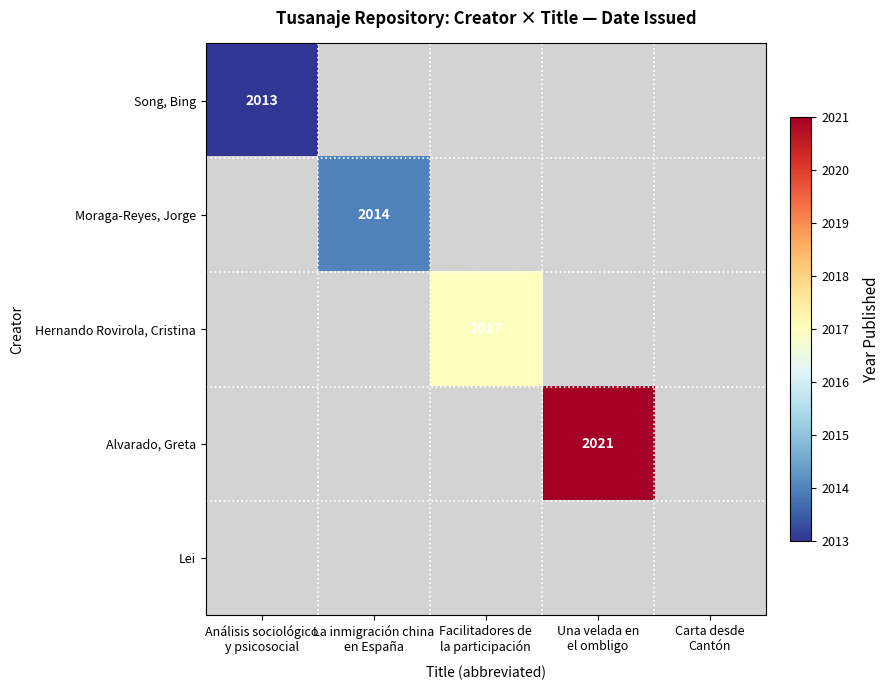

The value of Moraga-Reyes, Jorge at Análisis sociológico y psicosocial is 1207. True or false?

False